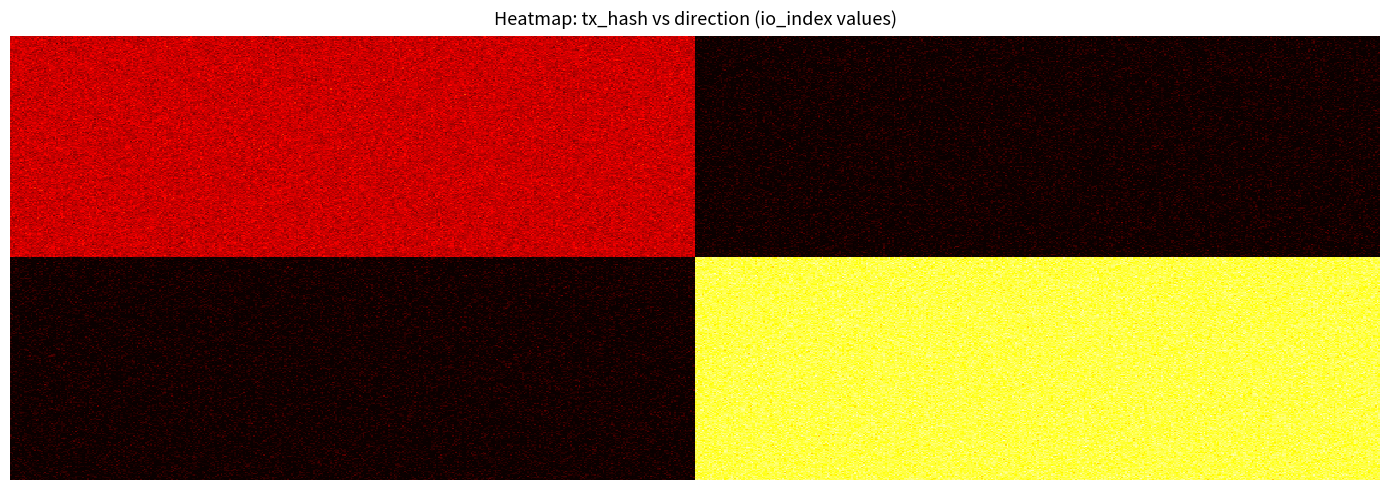

Which category has the highest value in the 683e254c3b8fb9153aa76bc520edb297f9f3c3b series?

io_index